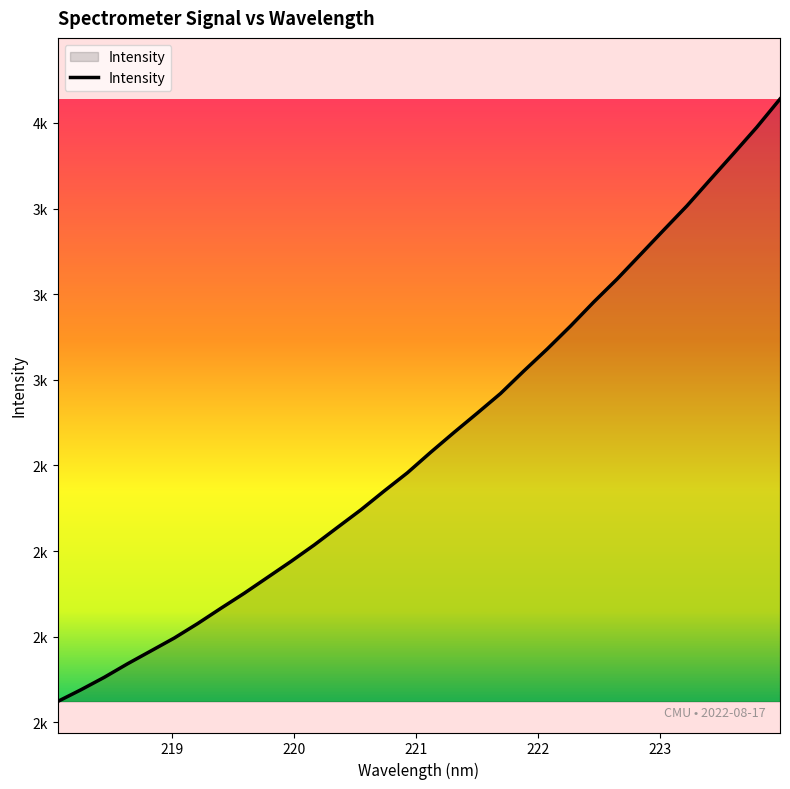

Reading left to right, what are all the values shown in this chart?

1810.5	1844.8	1881.2	1920.8	1958.2	1995.9	2038.0	2082.7	2126.6	2172.9	2219.3	2267.5	2319.0	2370.0	2425.0	2478.4	2538.3	2596.2	2652.7	2710.1	2775.9	2839.8	2906.7	2977.1	3044.0	3115.4	3187.0	3257.9	3334.4	3410.3	3487.3	3569.9